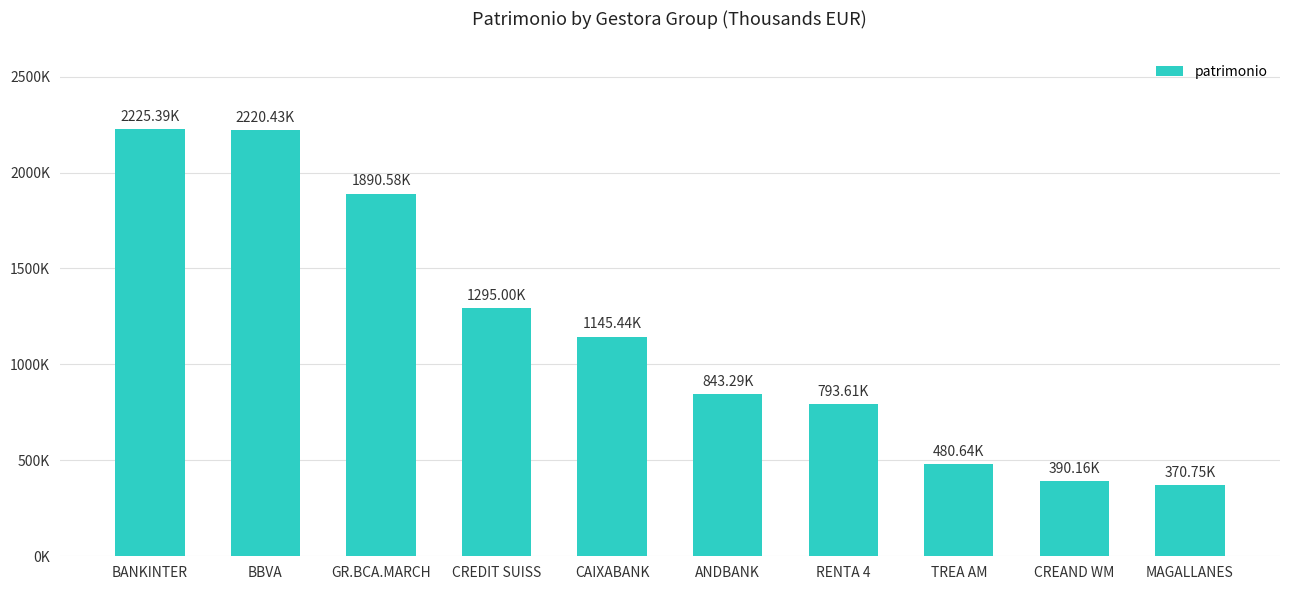

What is the smallest value displayed?

370752.0